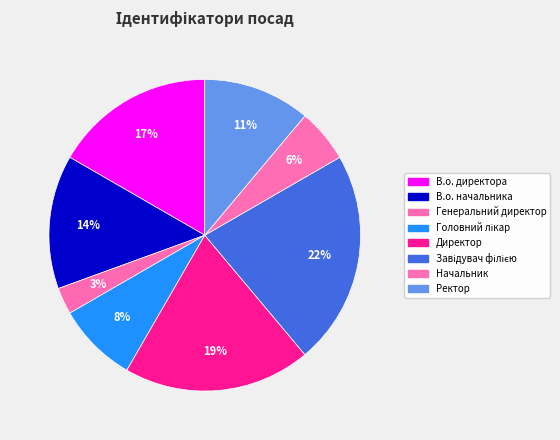

How many slices are in this pie chart?

8